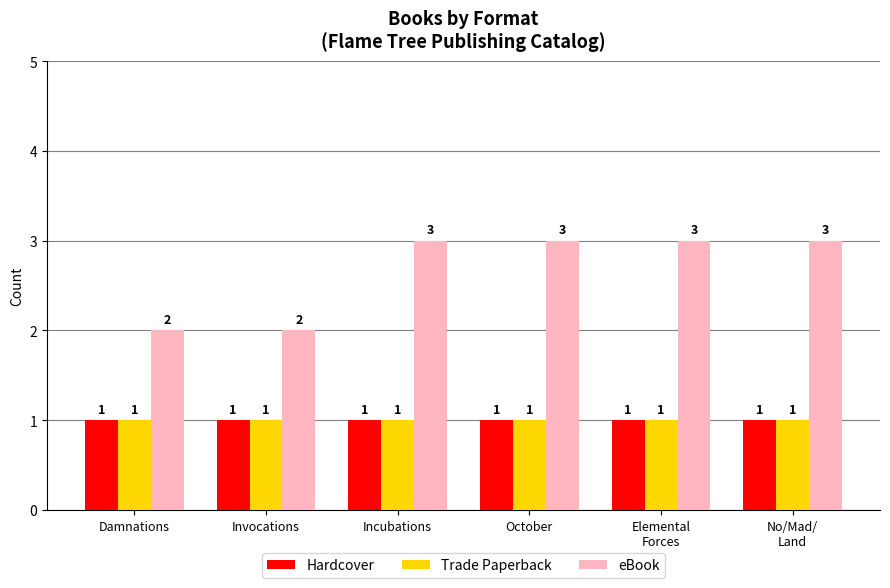

What is the minimum value for Hardcover?

1